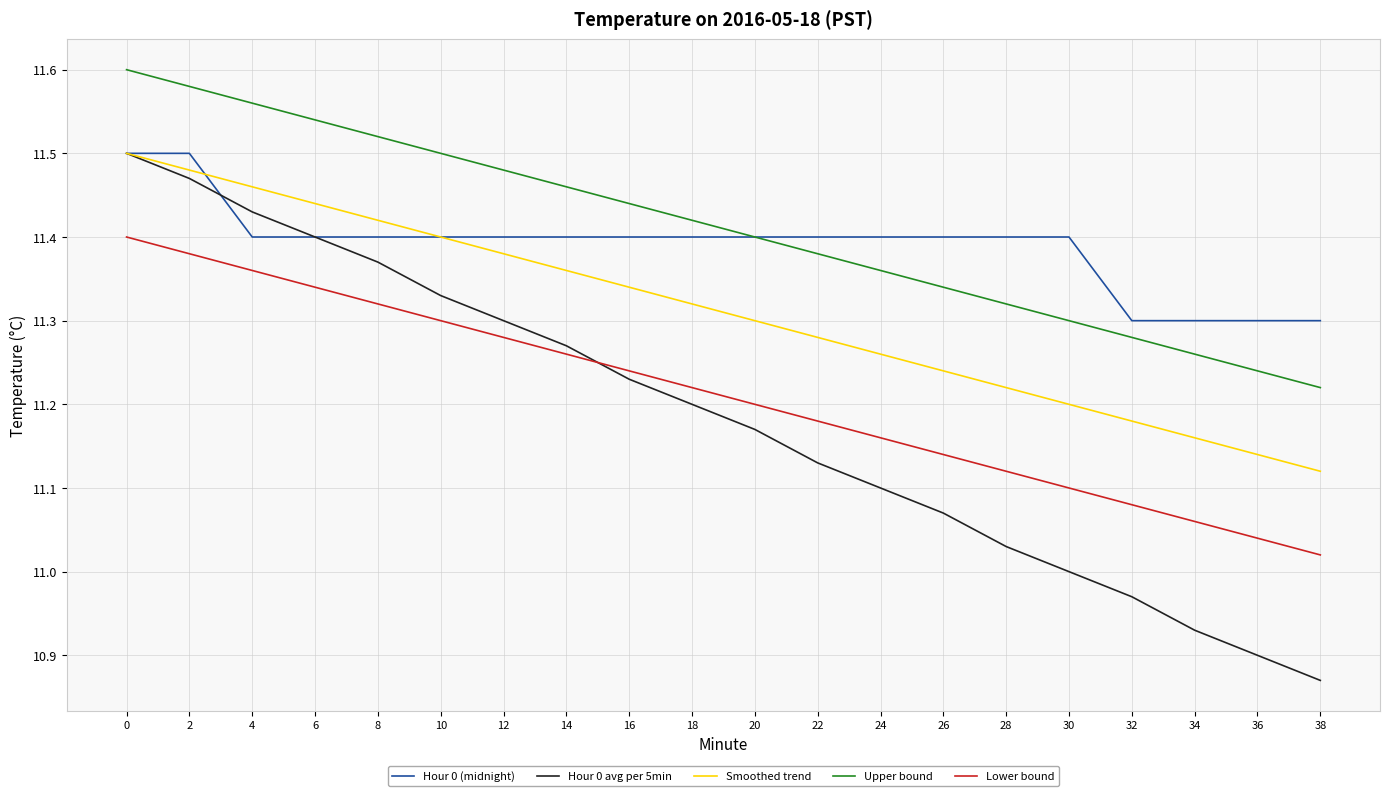

Which series has the largest total across all categories?

Upper bound